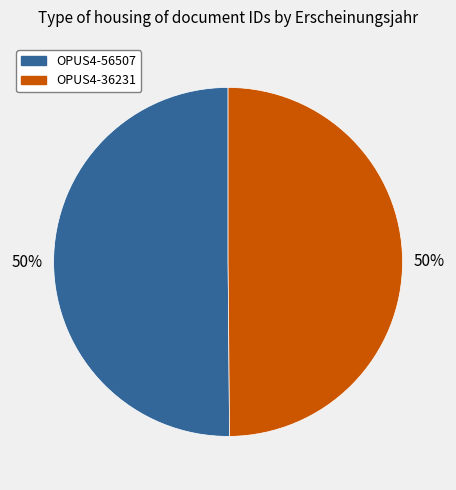

To the nearest percent, what is the average slice percentage?

50%